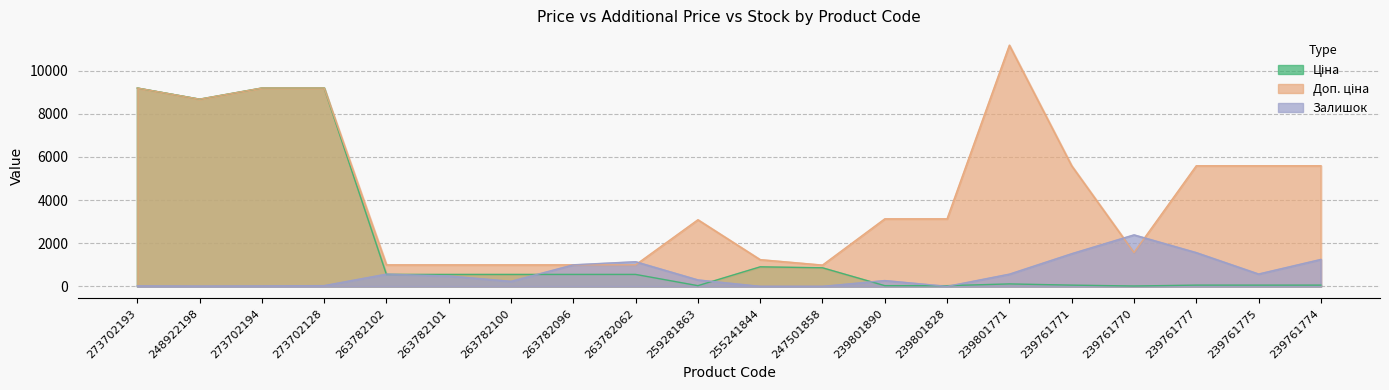

Reading left to right, transcribe all the data shown in this chart.

Ціна: 273702193=9196.3	248922198=8679.5	273702194=9196.3	273702128=9196.3	263782102=552.7	263782101=552.7	263782100=552.7	263782096=552.7	263782062=552.7	259281863=30.9	255241844=904.9	247501858=860.8	239801890=31.3	239801828=31.3	239801771=111.8	239761771=55.9	239761770=15.7	239761777=55.9	239761775=55.9	239761774=55.9
Доп. ціна: 273702193=9196.3	248922198=8679.5	273702194=9196.3	273702128=9196.3	263782102=997.5	263782101=997.5	263782100=997.5	263782096=997.5	263782062=997.5	259281863=3088.0	255241844=1237.9	247501858=986.5	239801890=3131.0	239801828=3131.0	239801771=11182.0	239761771=5591.0	239761770=1565.0	239761777=5591.0	239761775=5591.0	239761774=5591.0
Залишок: 273702193=20.0	248922198=11.0	273702194=18.0	273702128=34.0	263782102=567.0	263782101=481.0	263782100=234.0	263782096=999.0	263782062=1142.0	259281863=298.0	255241844=0.0	247501858=0.0	239801890=269.0	239801828=0.0	239801771=566.0	239761771=1515.0	239761770=2387.0	239761777=1564.0	239761775=572.0	239761774=1249.0